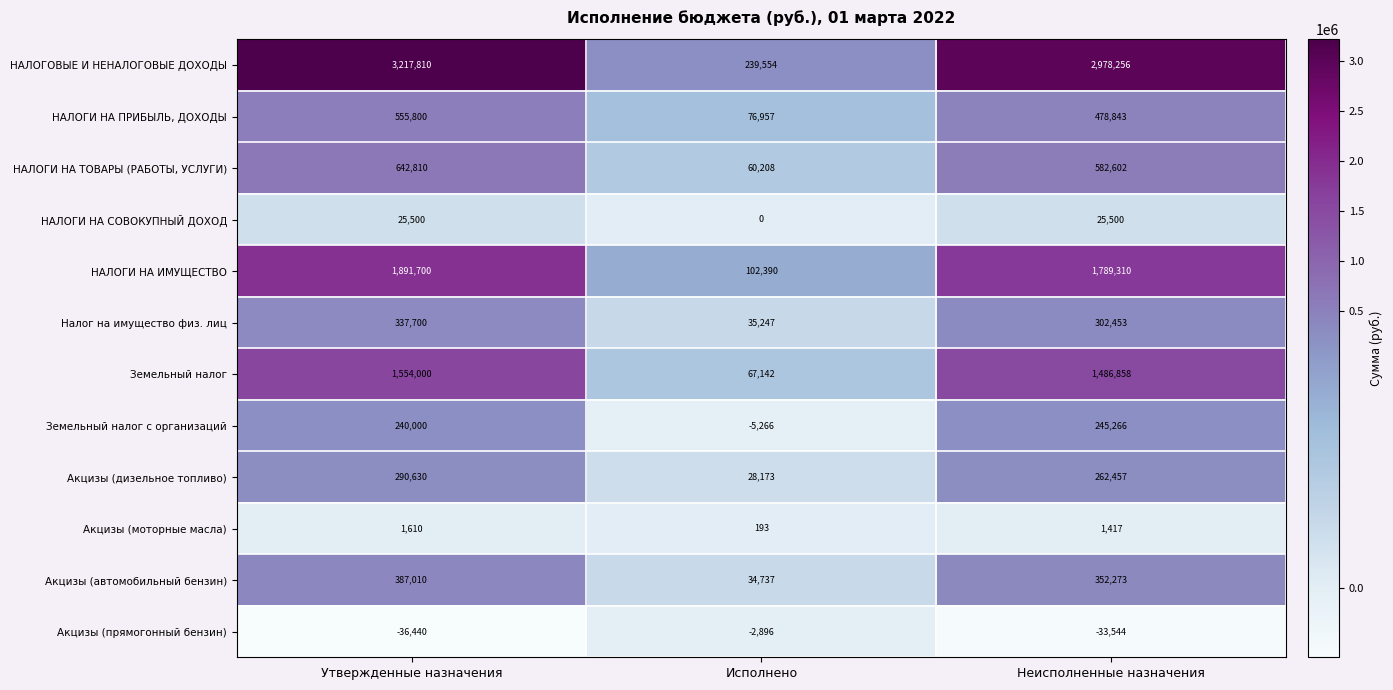

Read the НАЛОГИ НА ТОВАРЫ (РАБОТЫ, УСЛУГИ) value at Утвержденные назначения, to the nearest 10.

642810